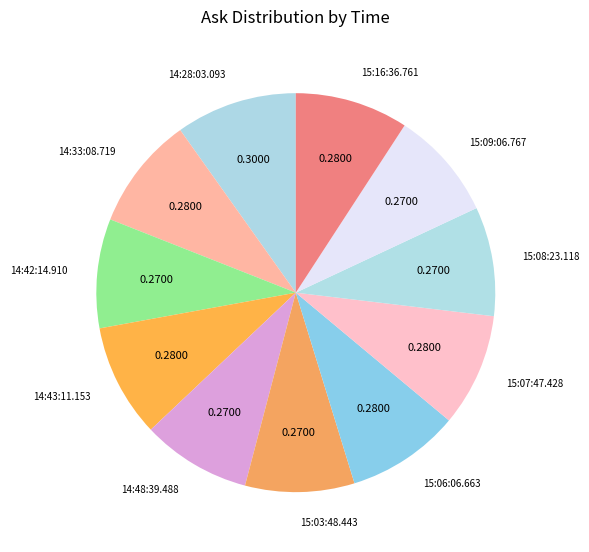

Does any single category account for the majority?

No